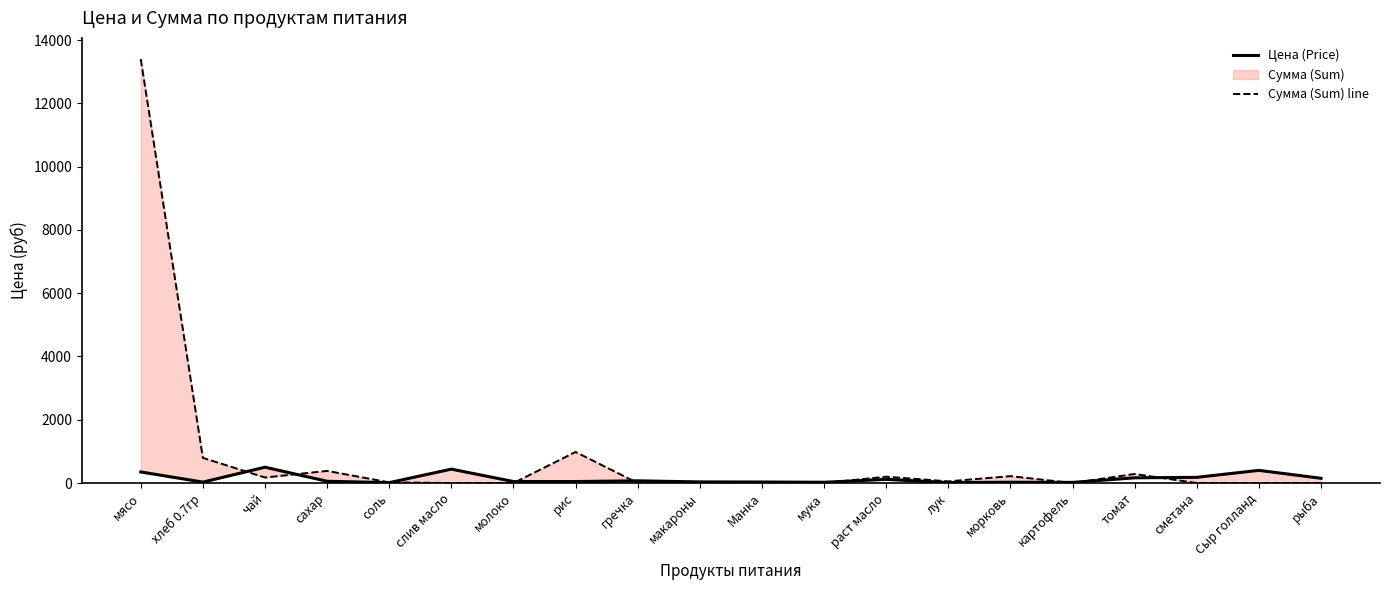

Read the Цена (Price) value at рис.

47.0